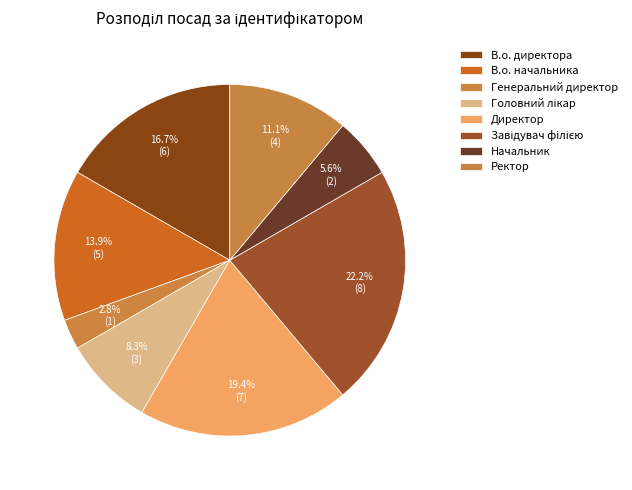

Count the number of slices in the pie.

8